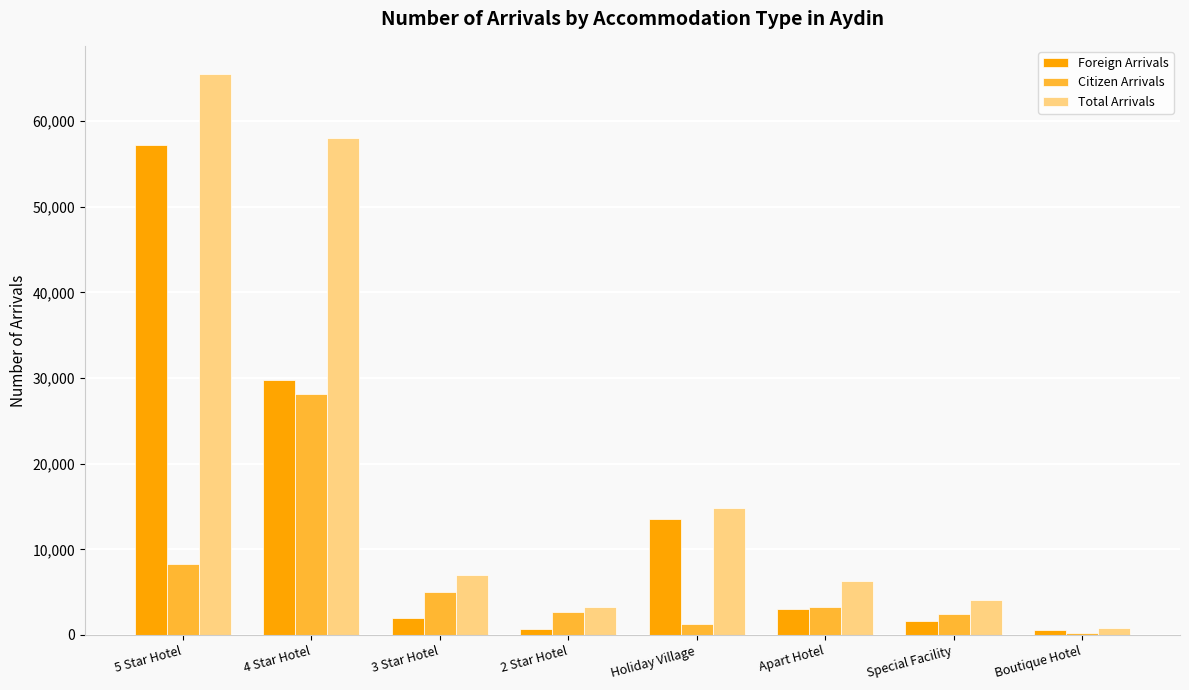

What is the sum of all Total Arrivals values?

159865